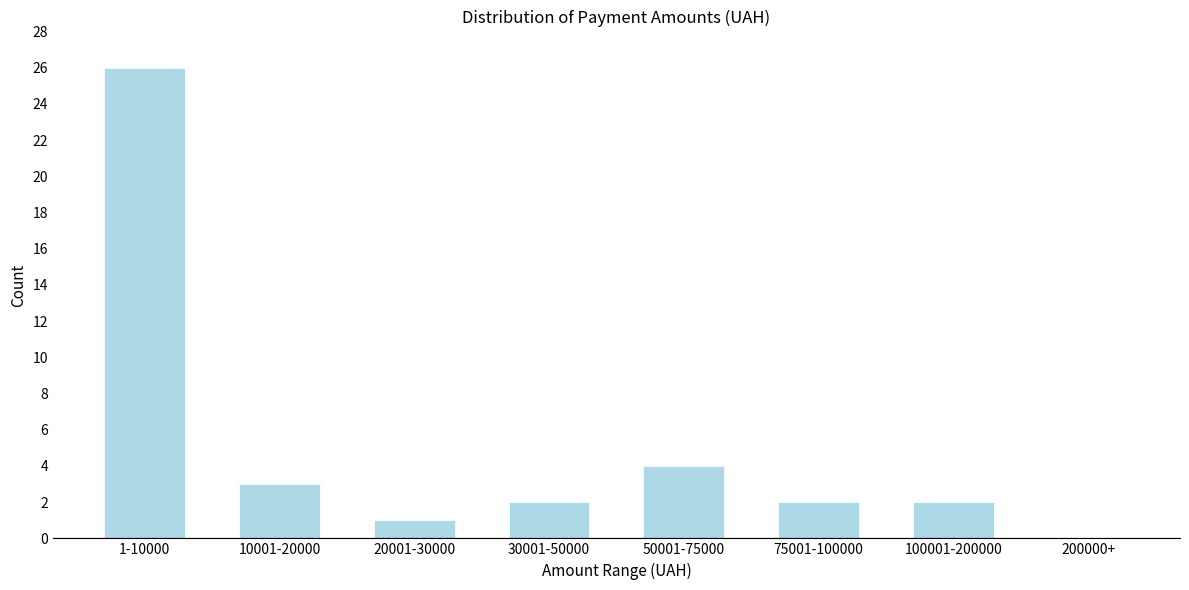

Reading left to right, what are all the values shown in this chart?

1-10000=26	10001-20000=3	20001-30000=1	30001-50000=2	50001-75000=4	75001-100000=2	100001-200000=2	200000+=0